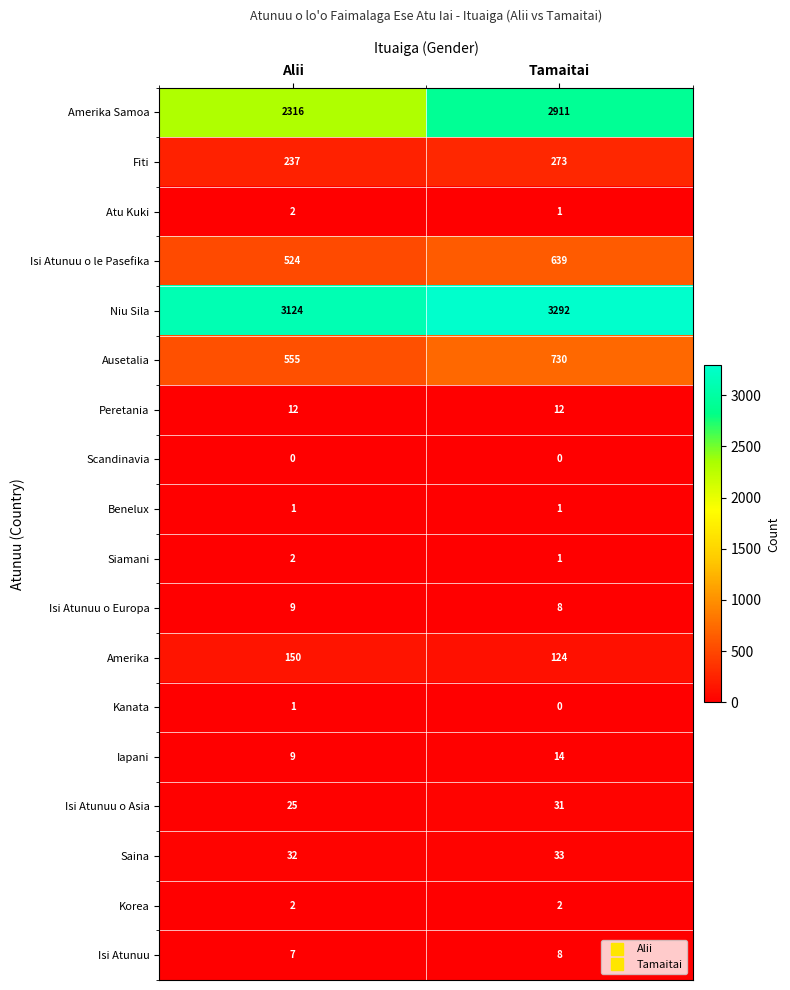

At how many categories does at least one series exceed 790?

2